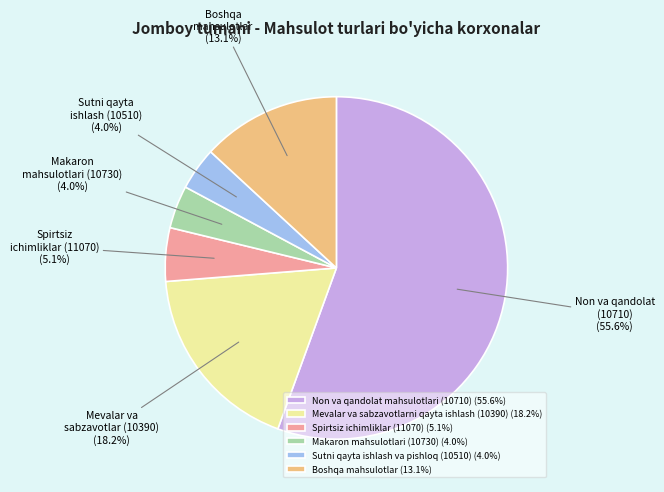

To the nearest percent, what portion does Mevalar va sabzavotlarni qayta ishlash (10390) represent?

18%